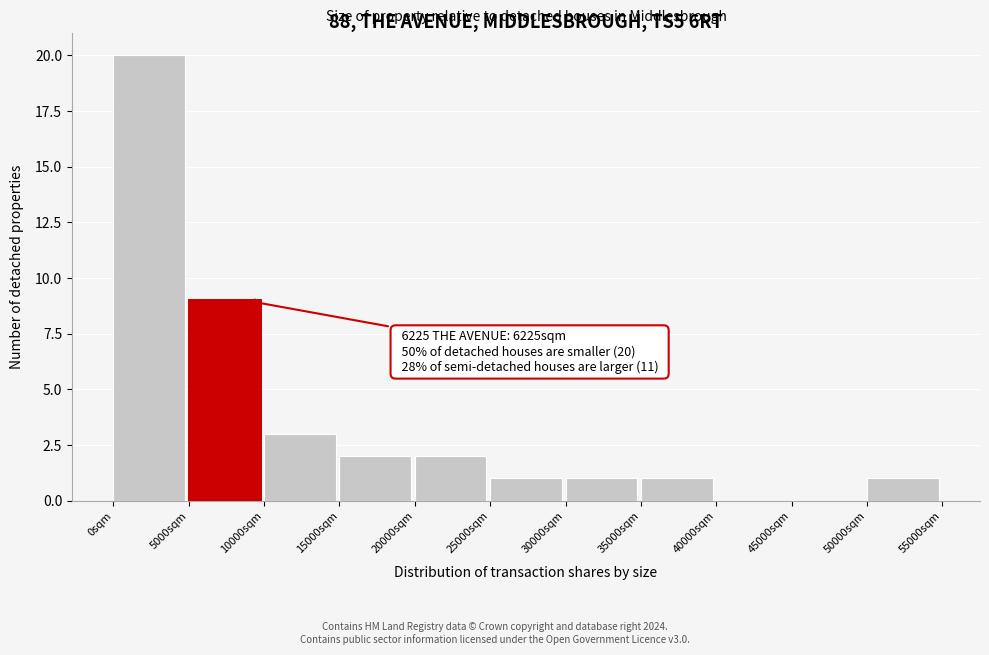

Over which range of the x-axis is the bar tallest?

0 to 5000